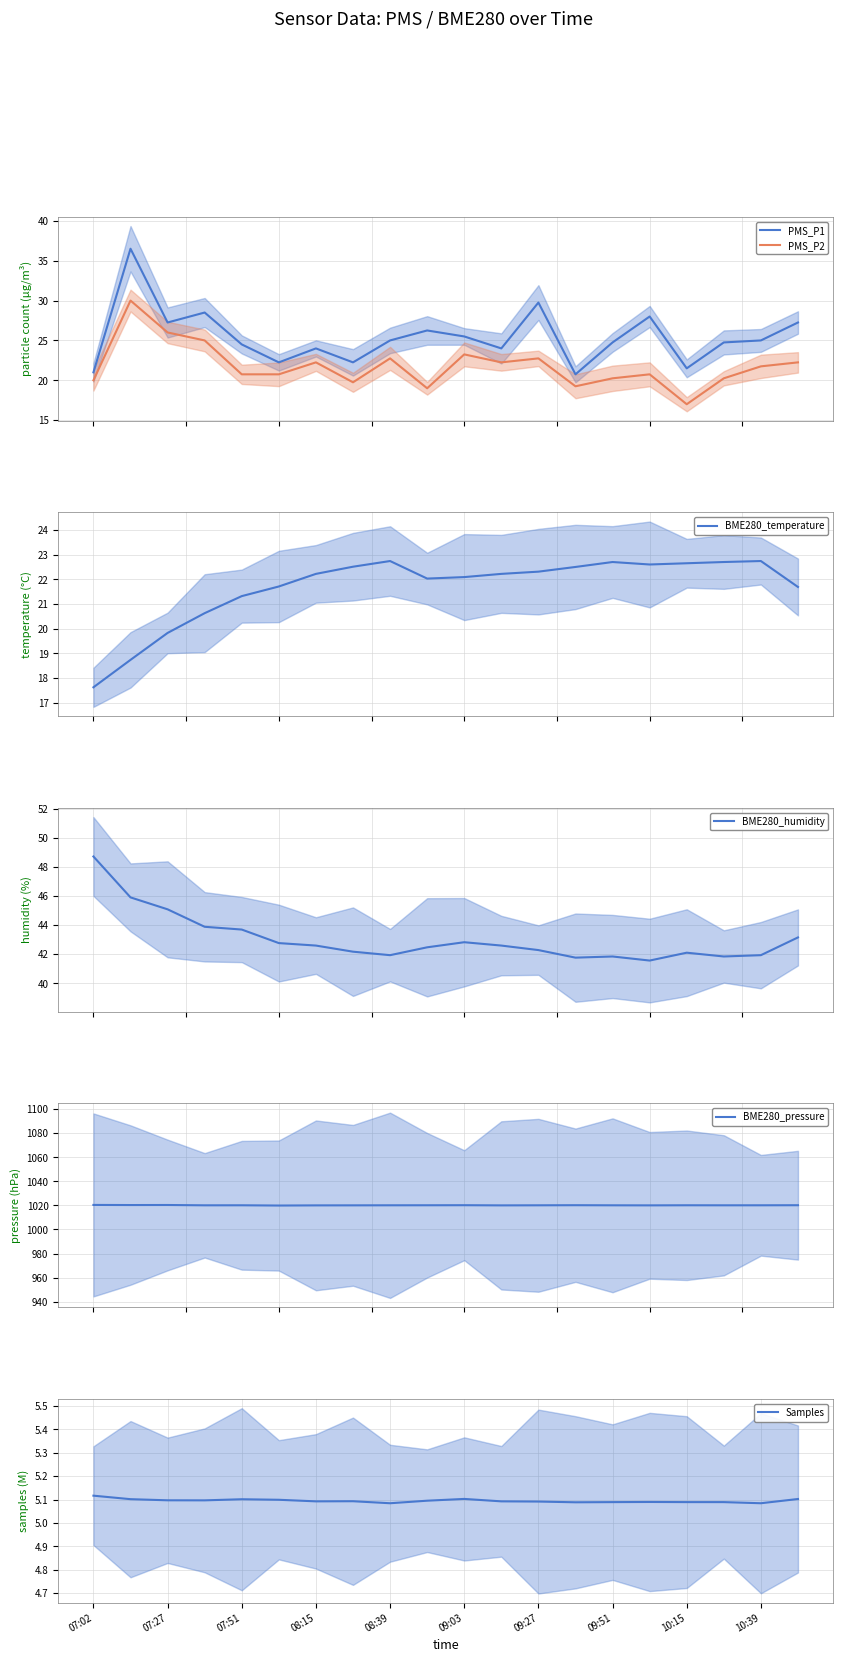

The value of BME280_humidity at 09:51 is 64.8. True or false?

False